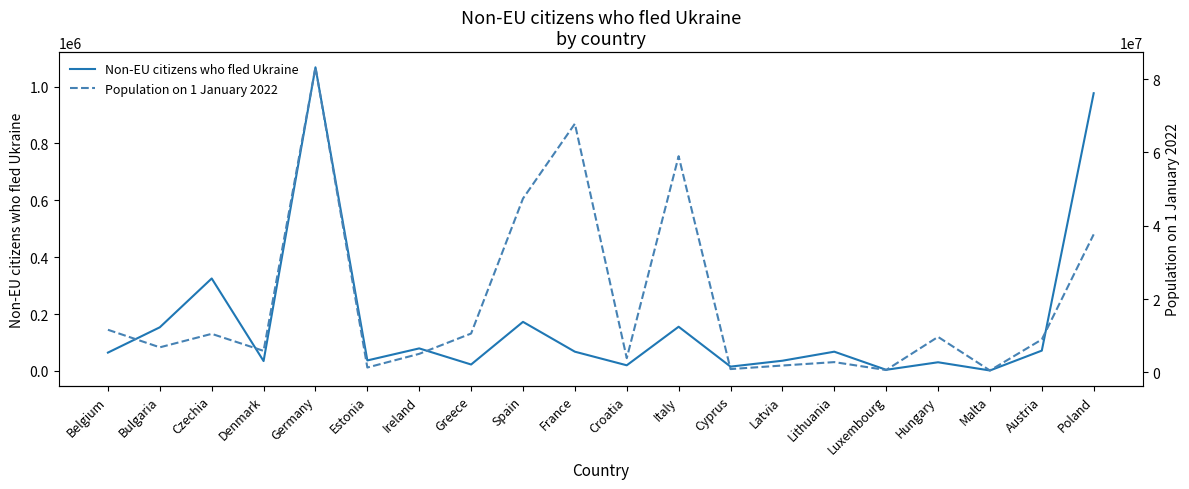

Is the value of Non-EU citizens who fled Ukraine at Estonia greater than the value of Population on 1 January 2022 at France?

No